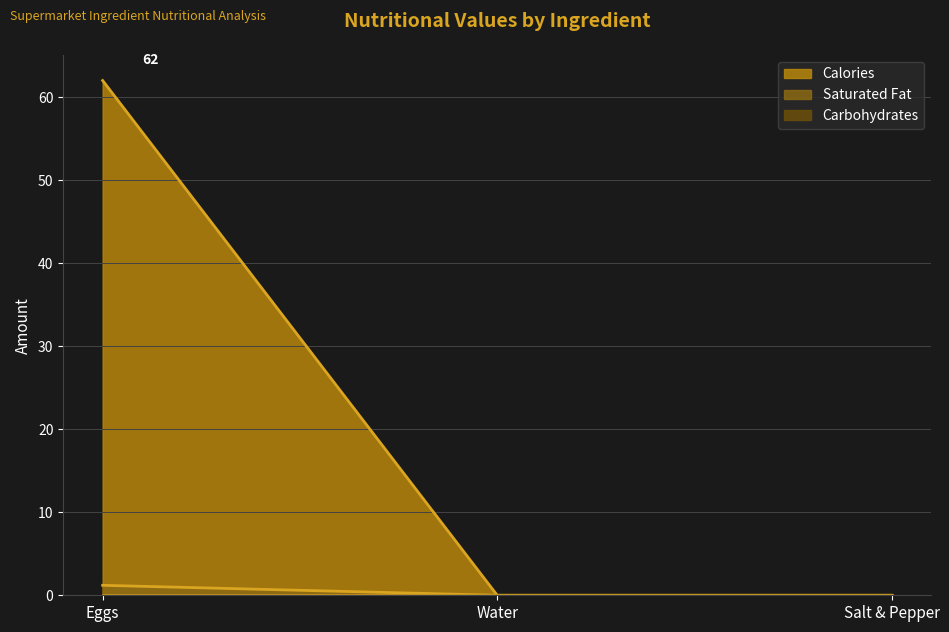

Which series has the largest total across all categories?

Calories